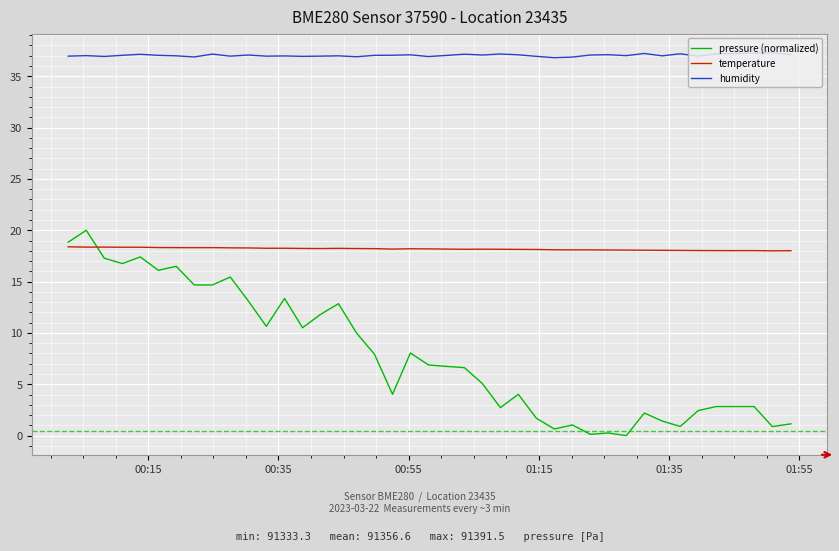

List the series in order of their overall mean, highest first.

humidity, temperature, pressure (normalized)